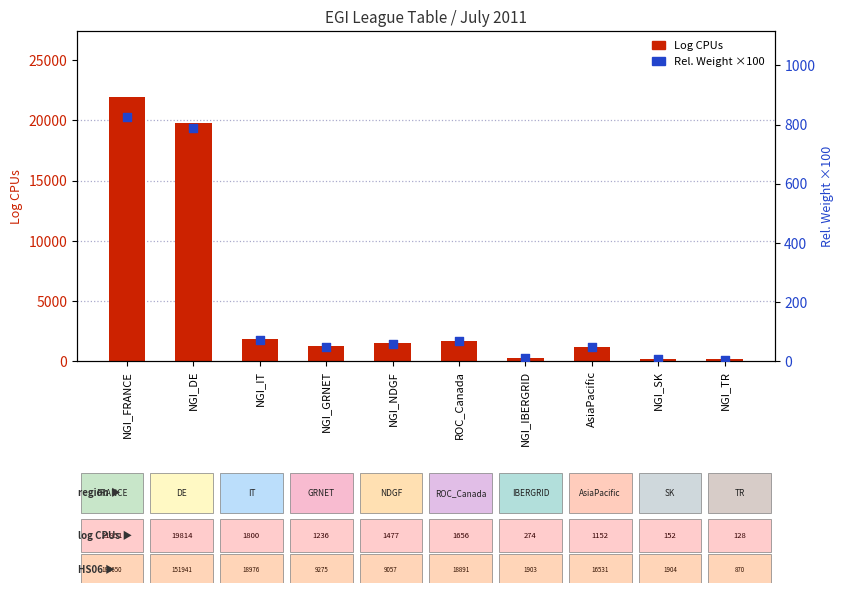

What is the total value across all series at NGI_FRANCE?

22778